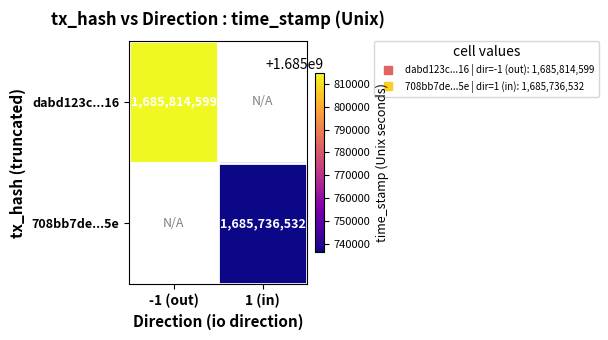

At which label is dabd123c...16 closest to 1685814599?

-1 (out)